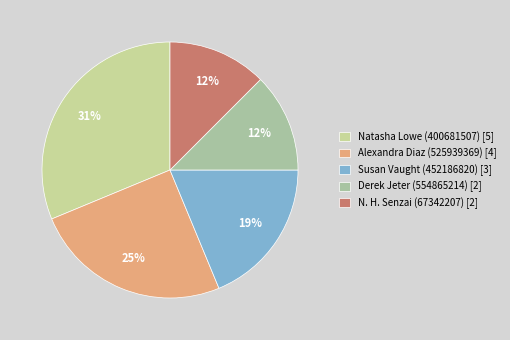

Approximately how many times larger is the value at Natasha Lowe (400681507) compared to Susan Vaught (452186820)?

1.7